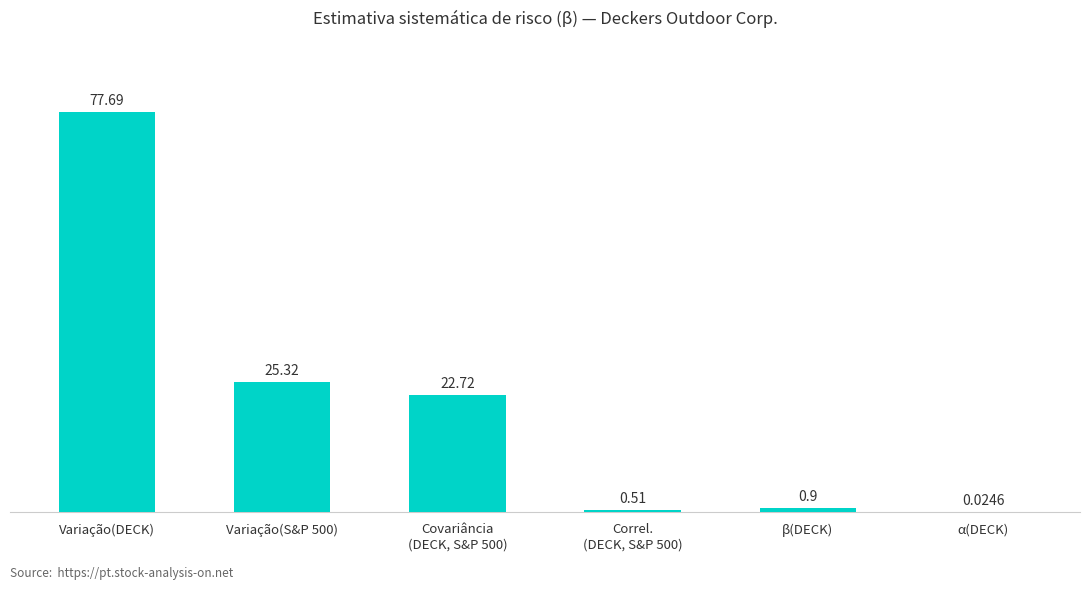

At which label does the data first exceed 22?

Variação(DECK)